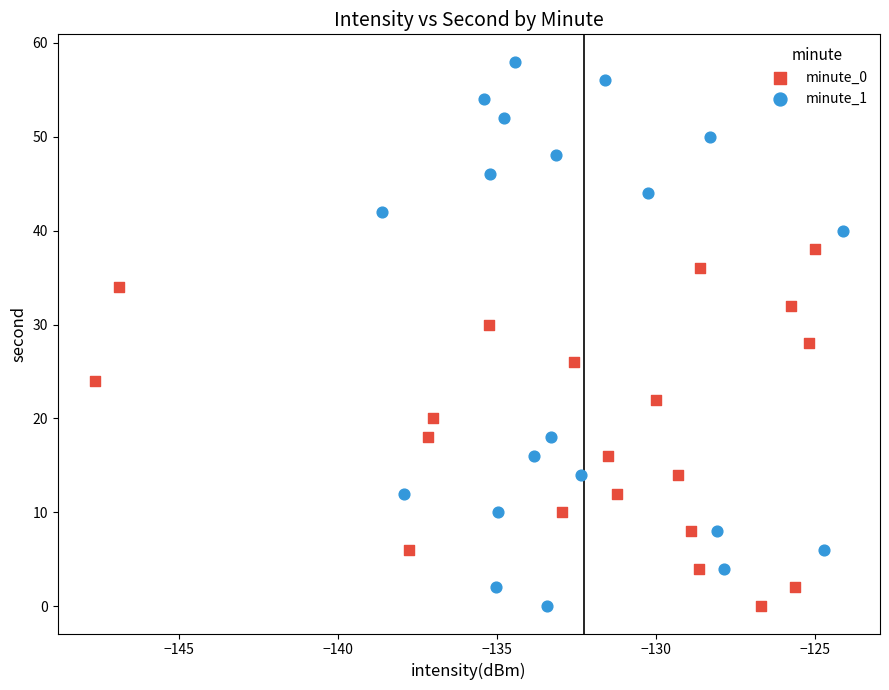

Which series contains the highest Y value?

minute_1